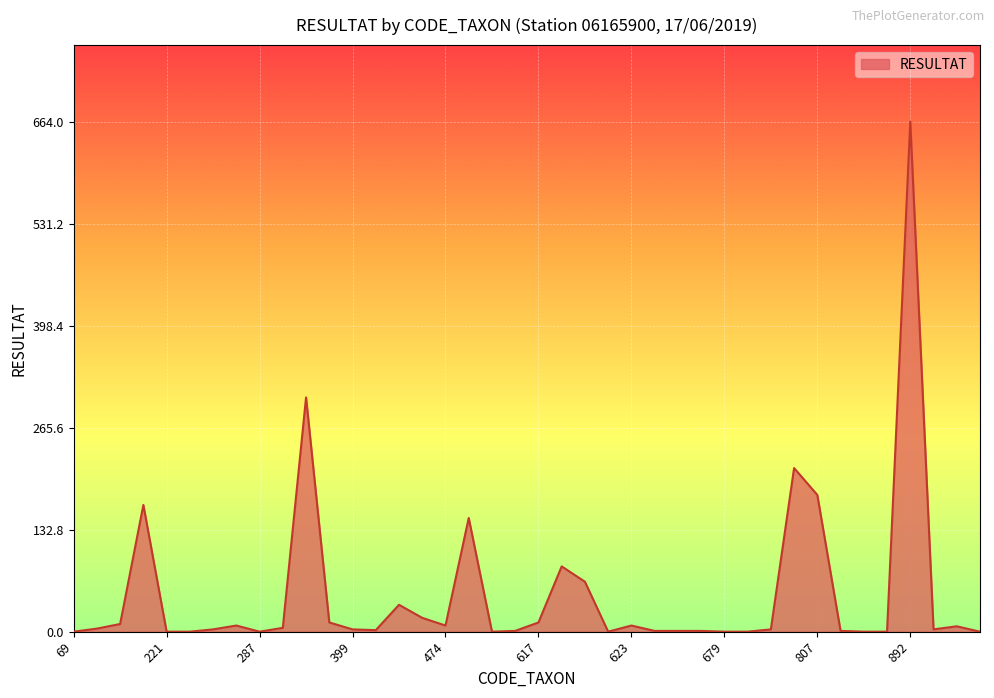

What is the greatest value displayed?

664